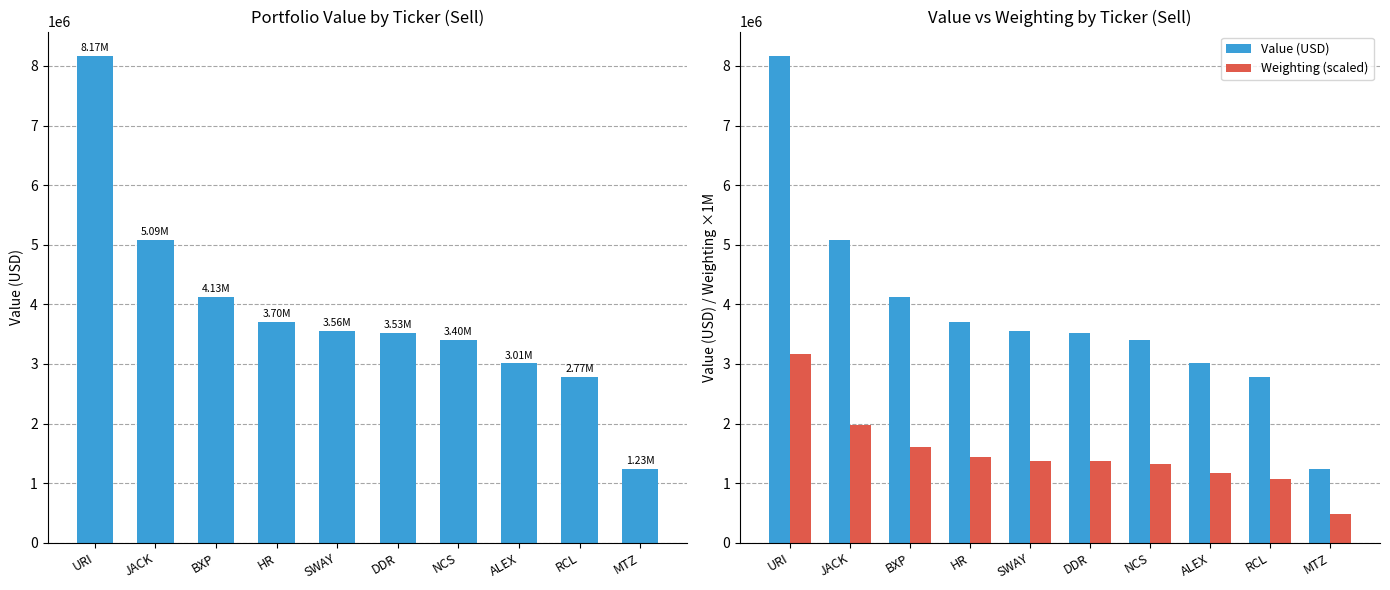

What is the greatest value displayed?

8168000